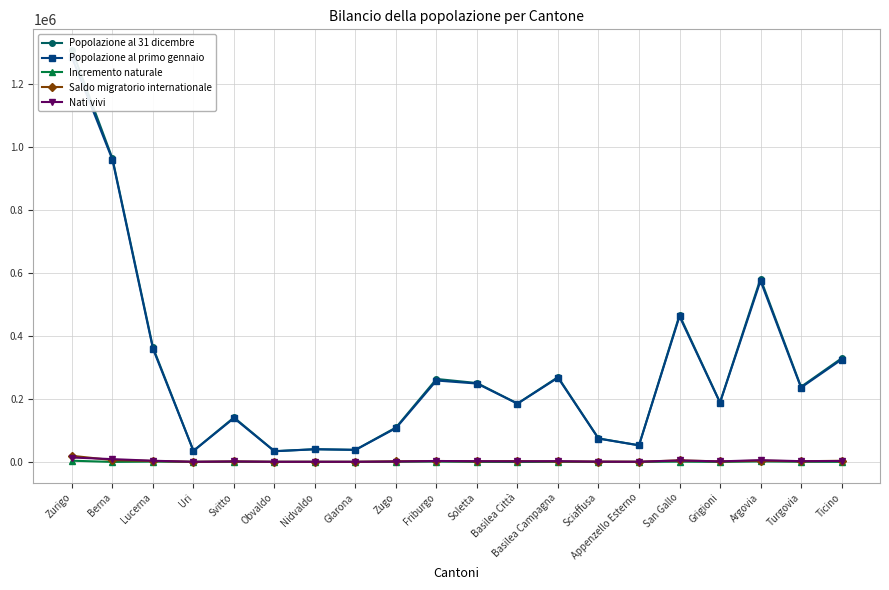

The value of Saldo migratorio internationale at Basilea Campagna is 1325. True or false?

True